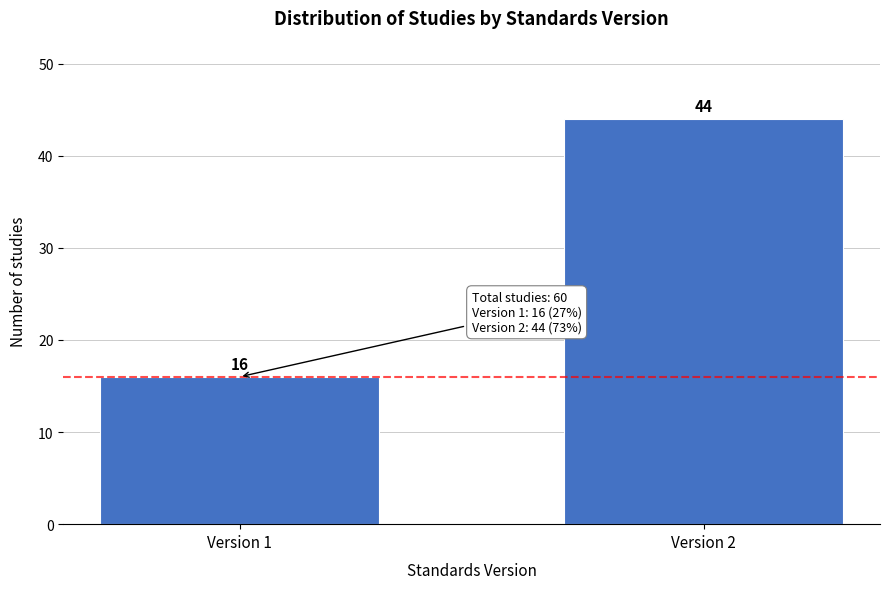

Reading right to left, list all the values displayed in this chart.

Version 2=44	Version 1=16